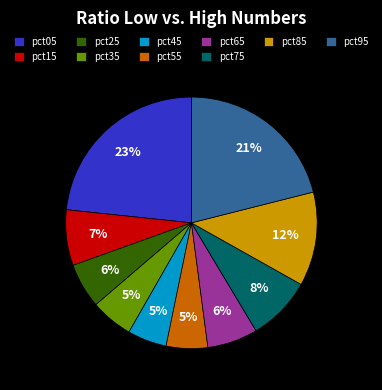

To the nearest percent, what percentage of the pie is pct85?

12%